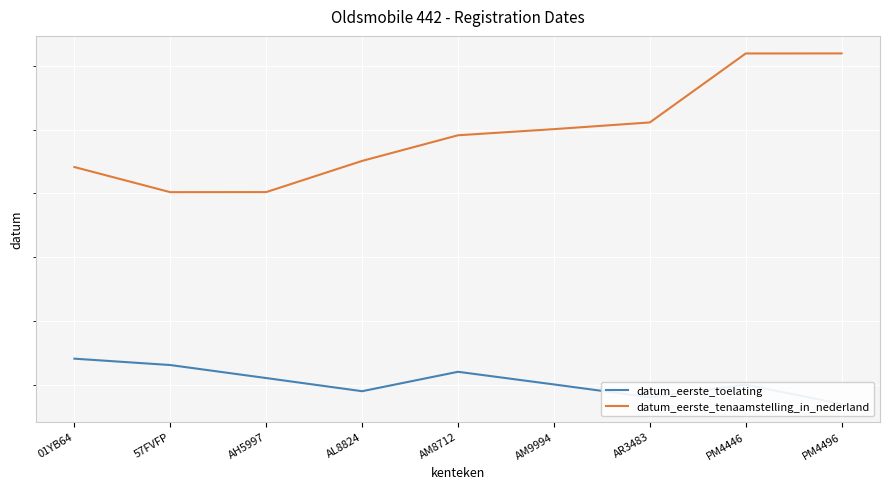

What value does the datum_eerste_toelating series have at 01YB64?

19740601